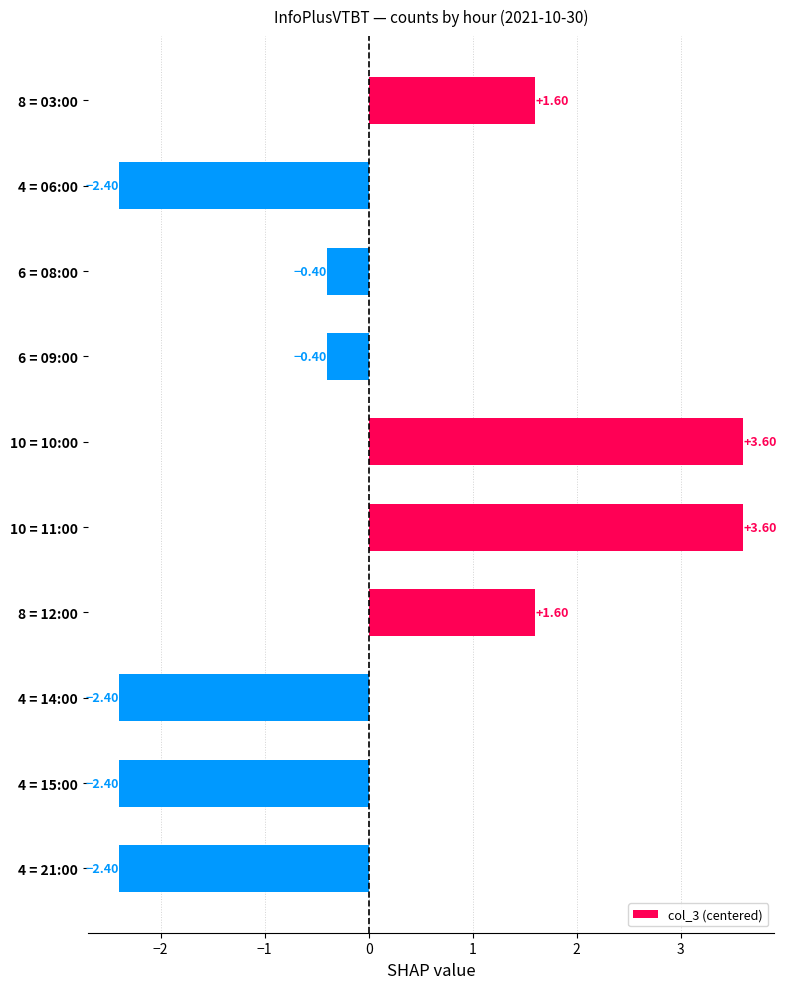

What is the difference between the maximum and minimum values?

6.0